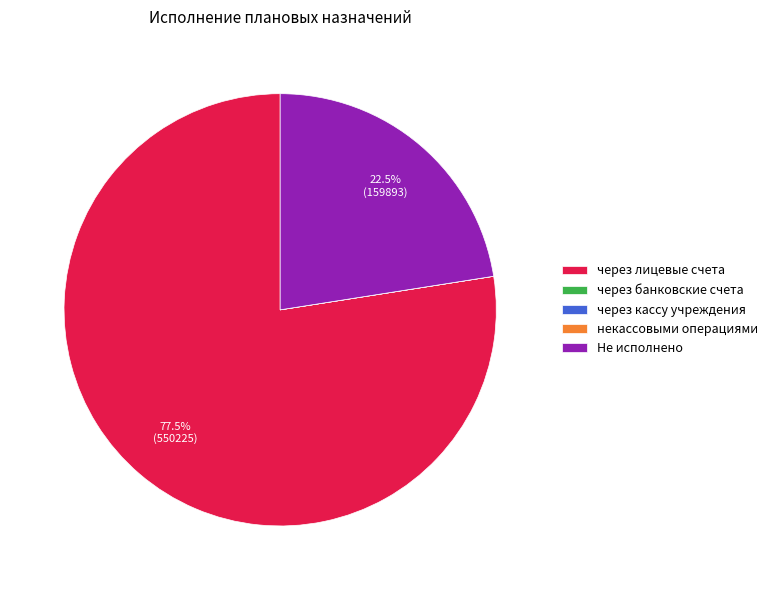

Which category accounts for the majority?

через лицевые счета